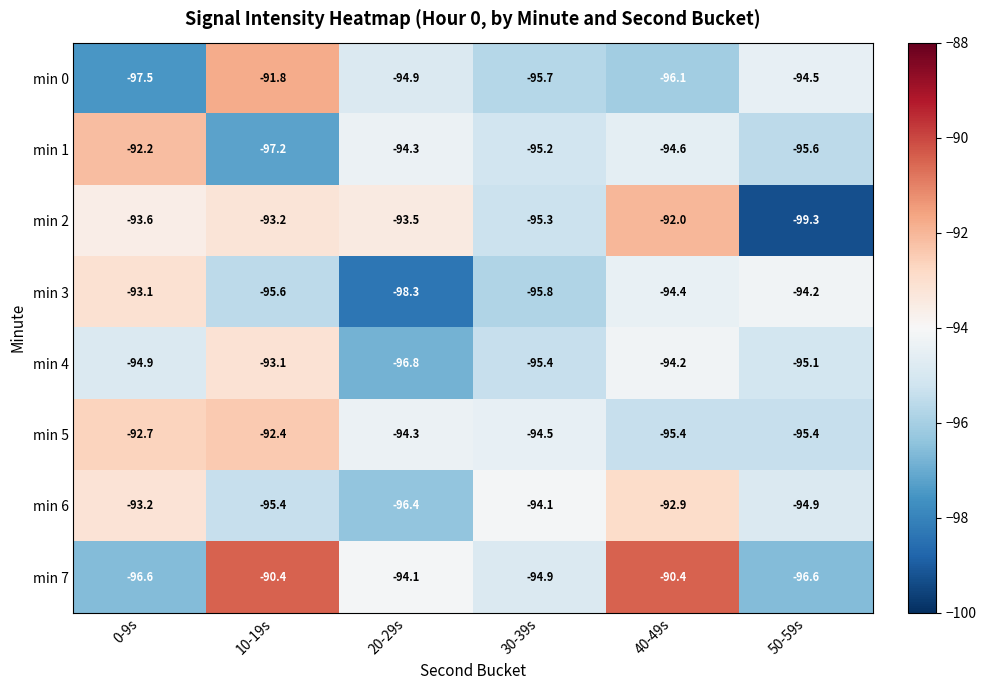

What is the difference between the maximum and minimum values in the min 6 series?

3.5